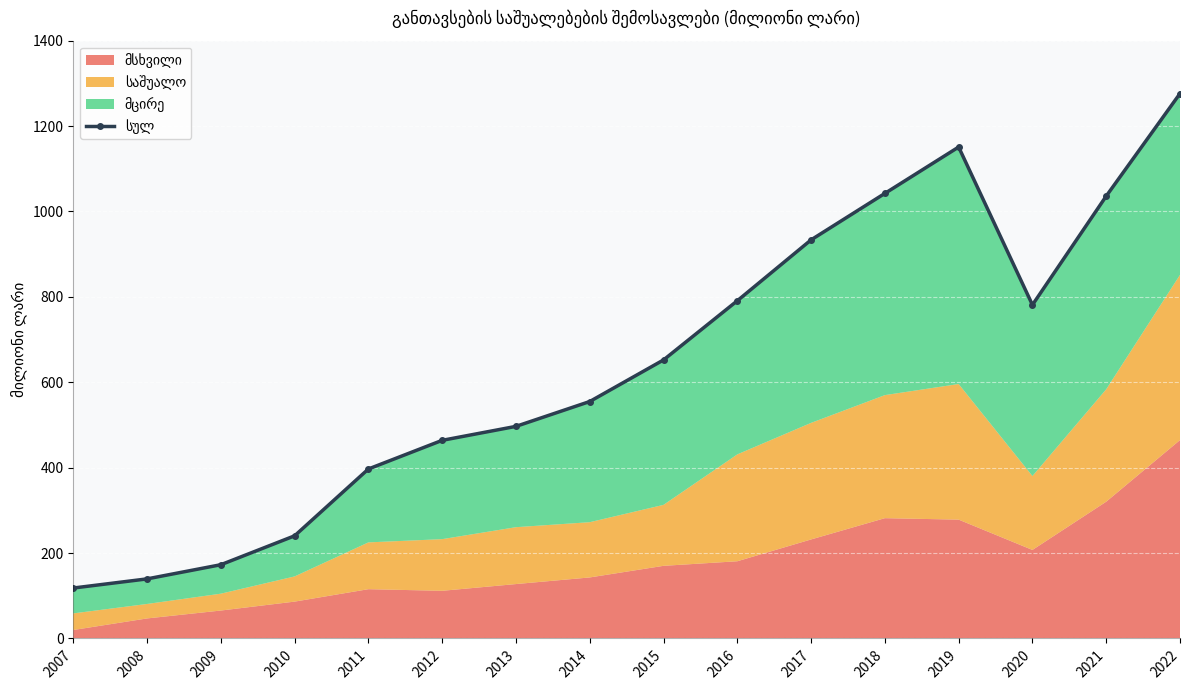

What is the difference between the second highest and second lowest values?

1011.4